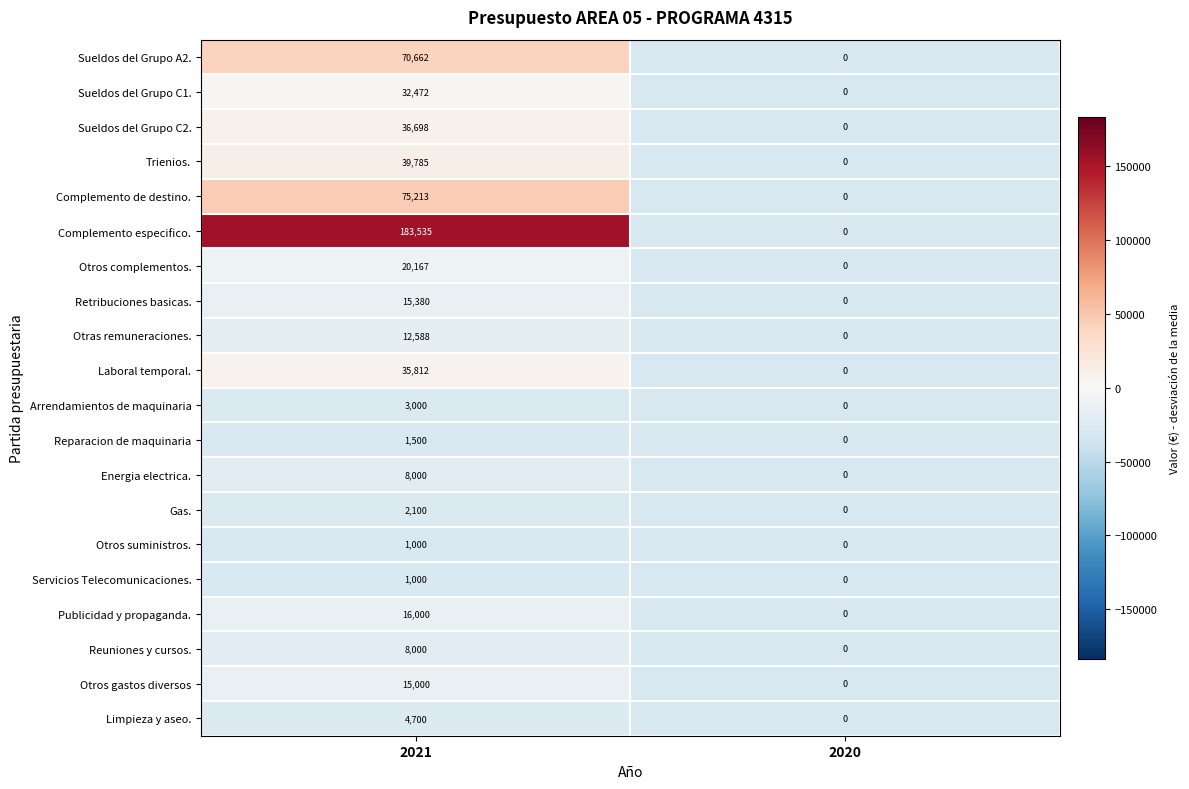

Read the Complemento especifico. value at 2021.

183535